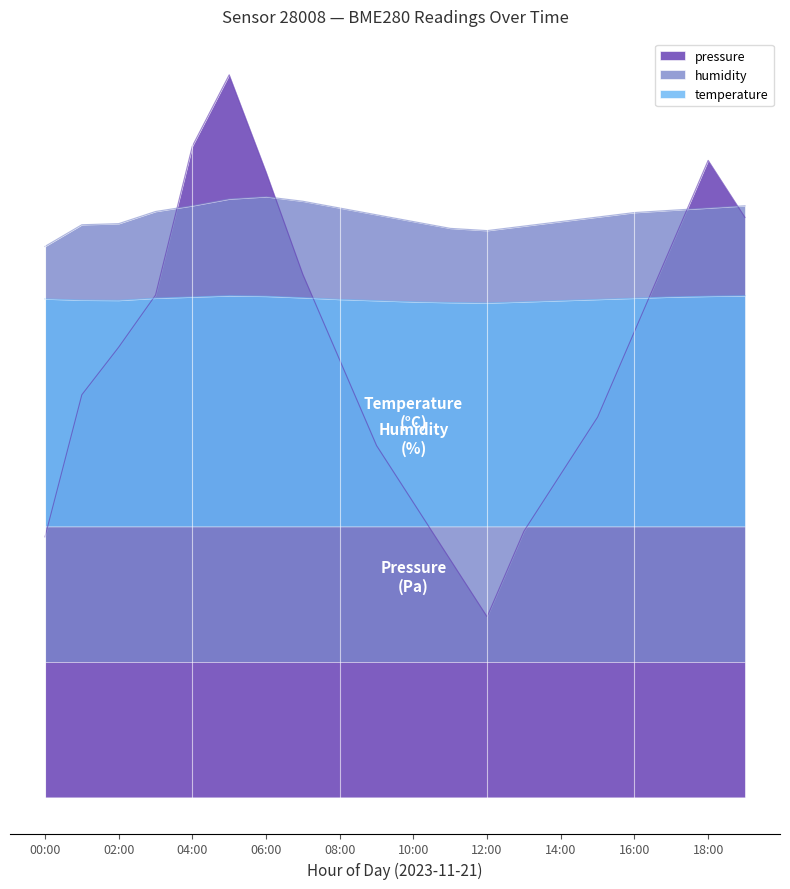

Is it true that pressure equals 47.2 at 13:00?

False